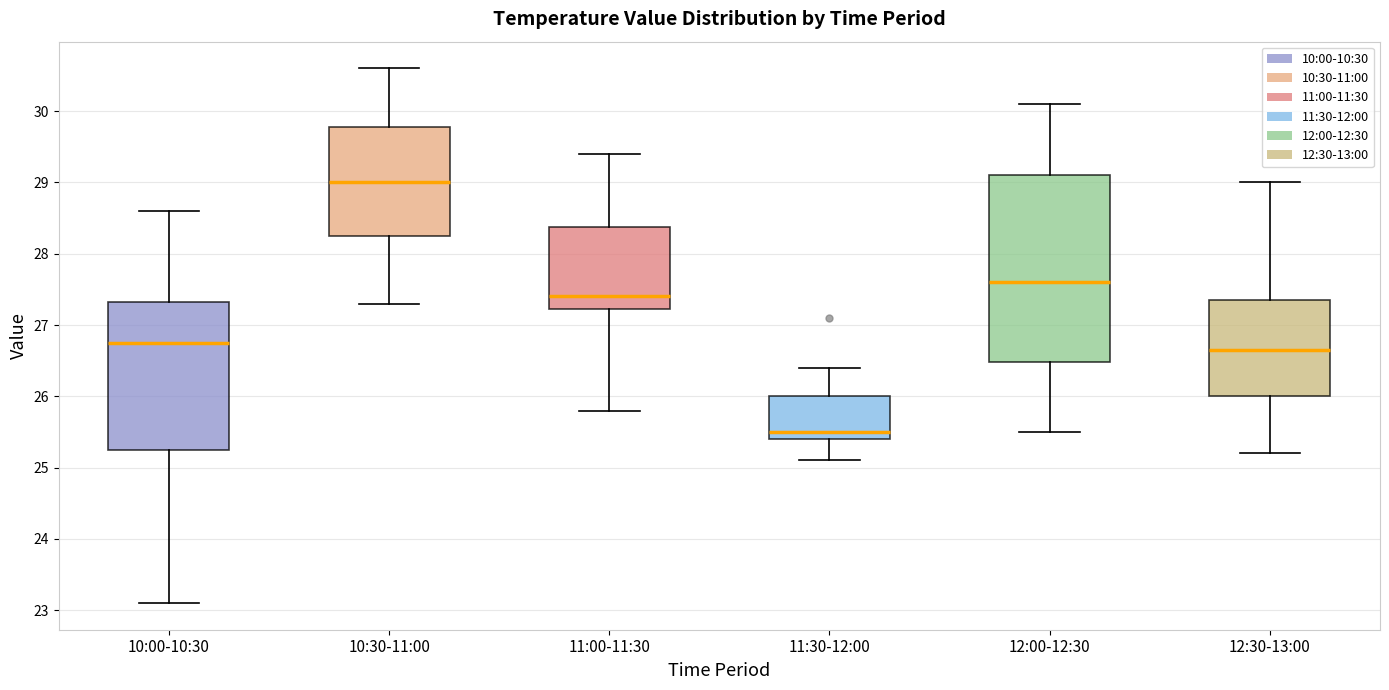

Which box's median line is the highest?

10:30-11:00